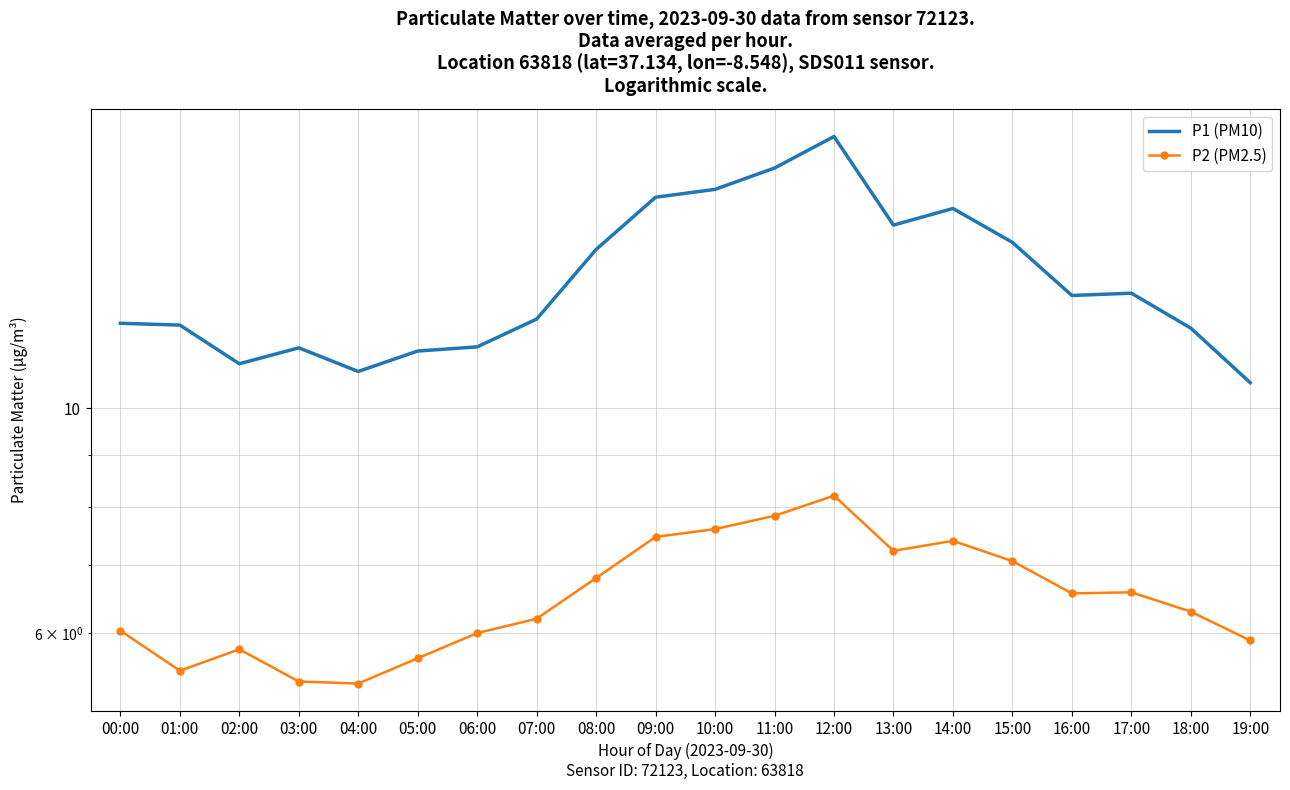

Which series changed the most between 01:00 and 04:00?

P1 (PM10)